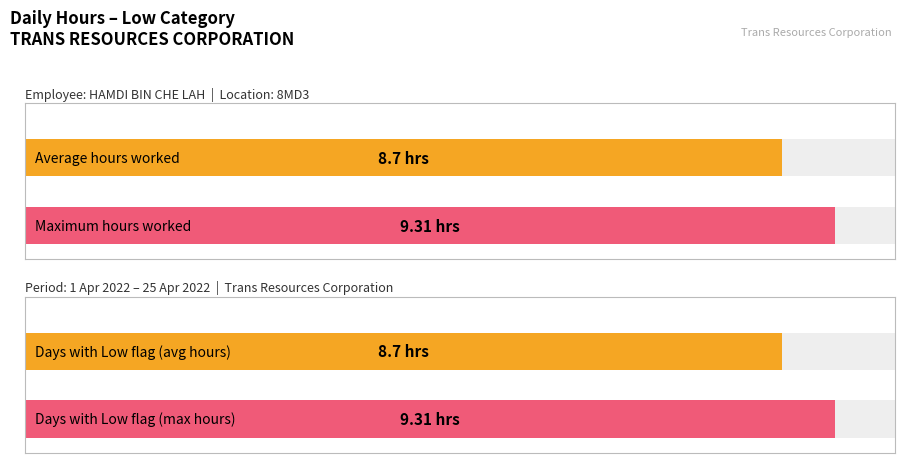

Is it true that the value at 5-Tue is 13.9?

False